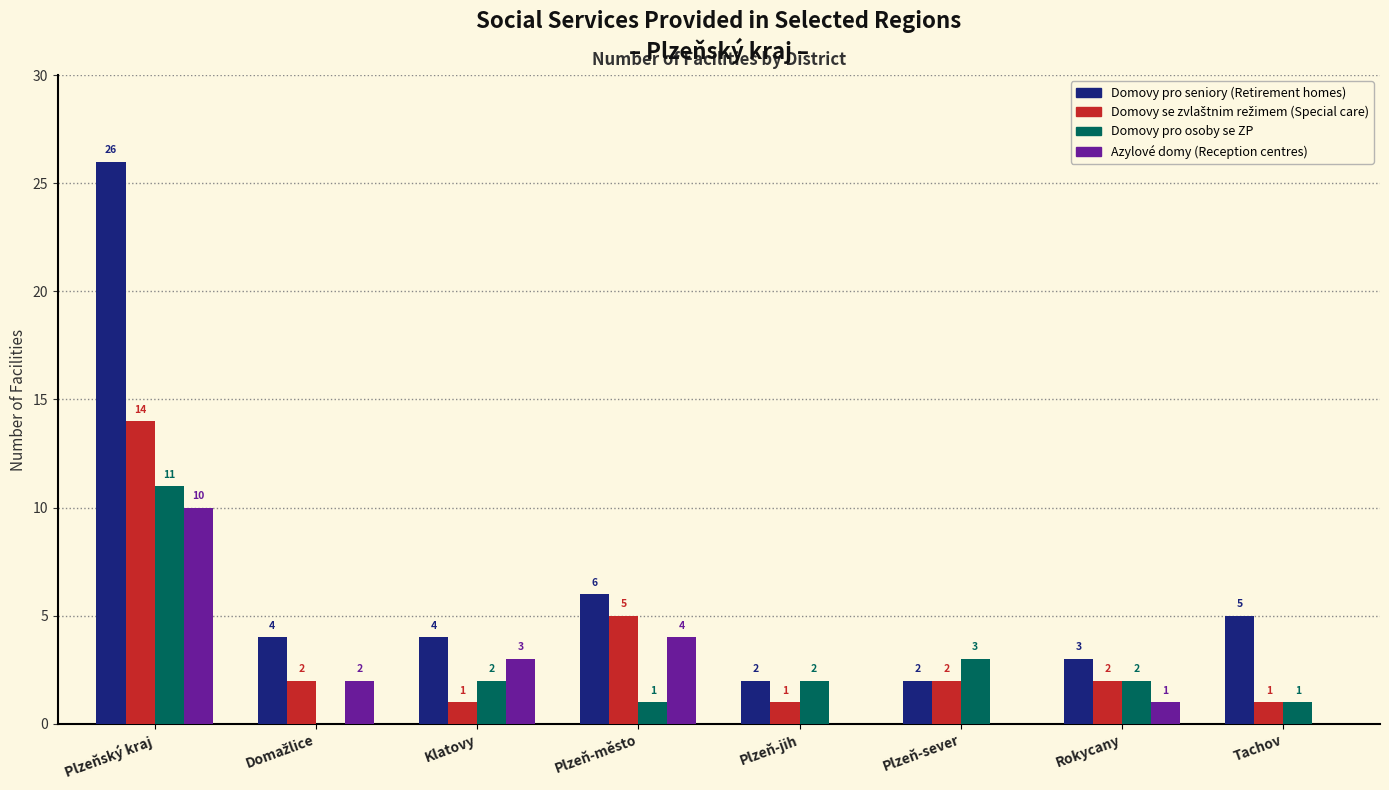

Which series has the largest total across all categories?

Domovy pro seniory (Retirement homes)